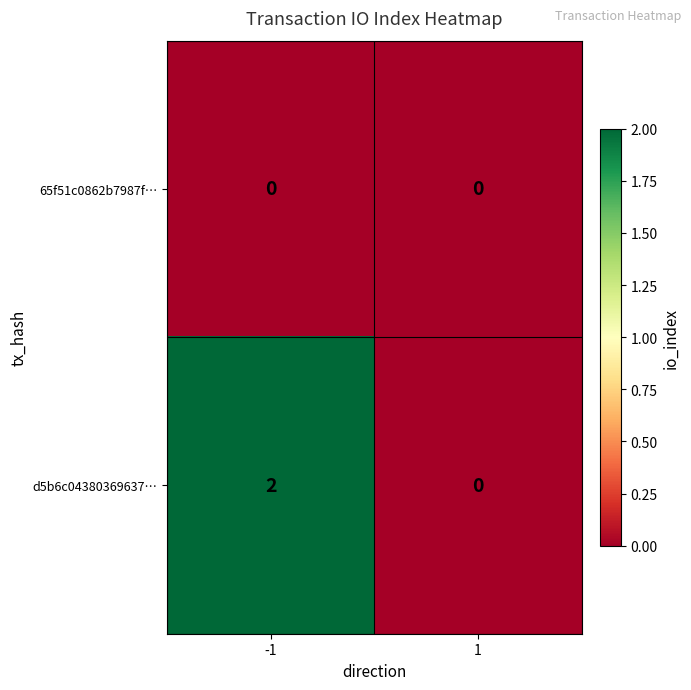

The 65f51c0862b7987f… series shows 0 at 1. True or false?

True